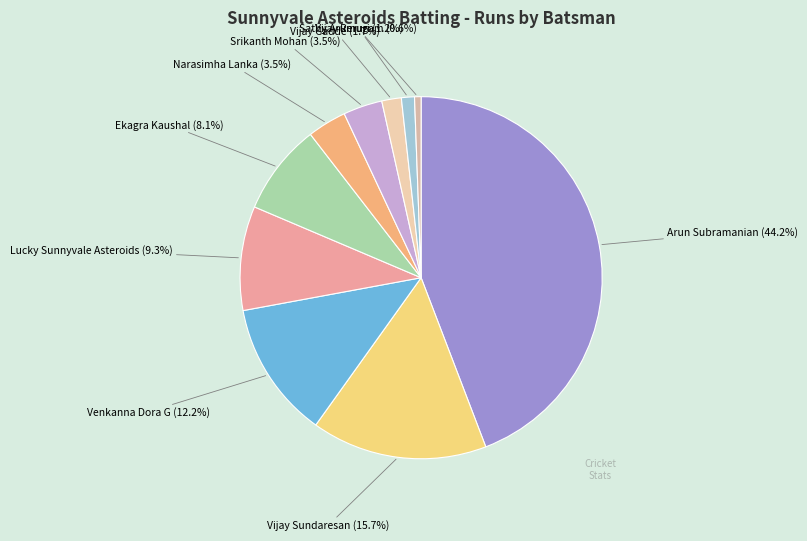

Combined, do Lucky Sunnyvale Asteroids and Narasimha Lanka account for over 50%?

No